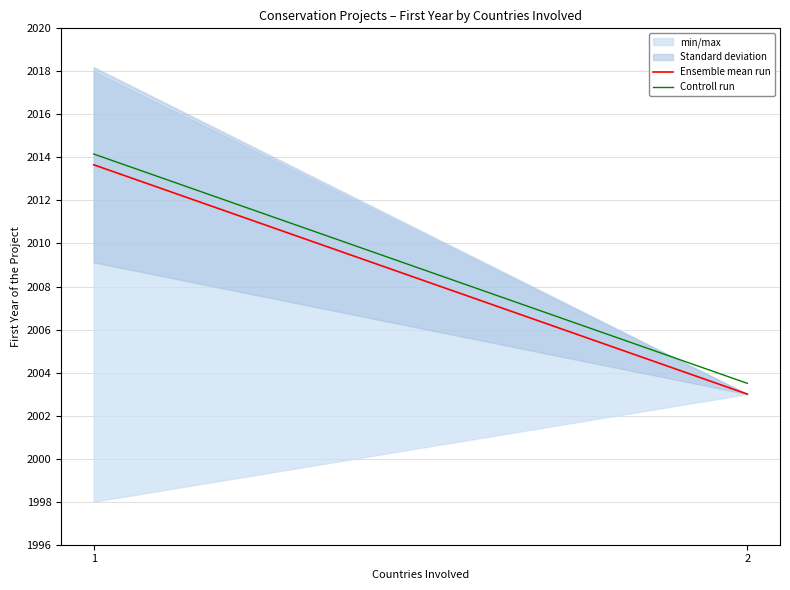

Reading left to right, extract all data points from this chart.

Ensemble mean run: 2013.7	2003.0
Controll run: 2014.2	2003.5